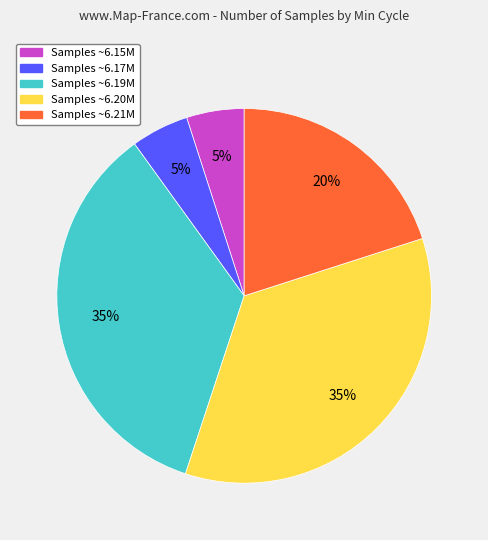

Does any single category account for the majority?

No